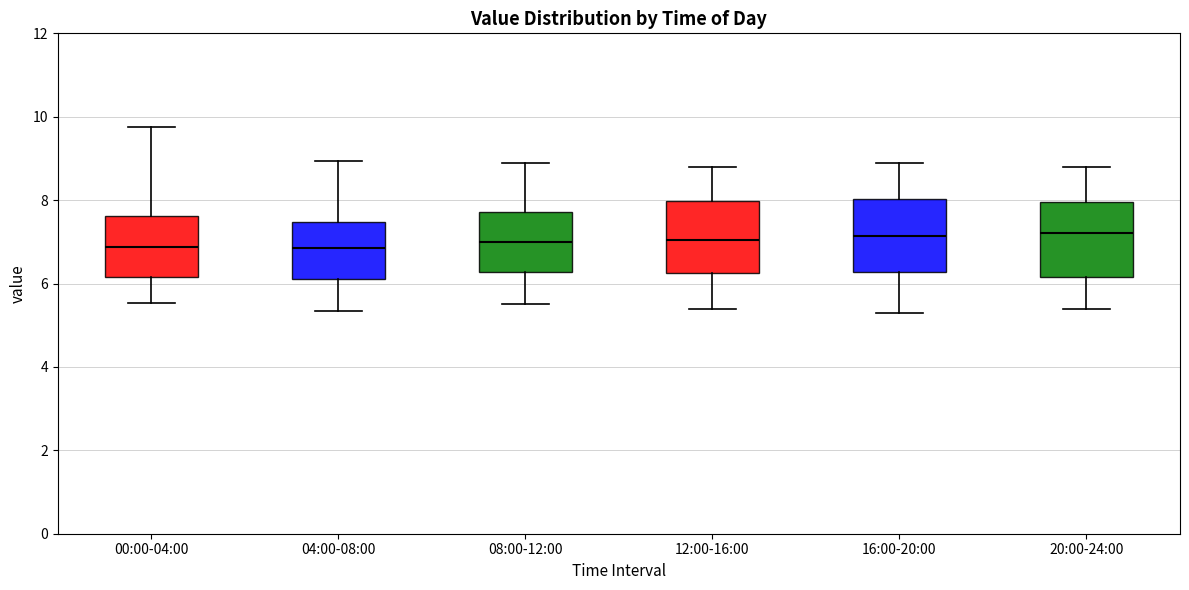

Reading left to right, transcribe this box plot: for each box, give where its median line is, the range the box spans, and where its two whiskers end, as read against the y-axis. The values are not printed on the chart, so give them approximately, as read against the axis.

00:00-04:00: median 6.8, box 6.2 to 7.6, whiskers 5.6 to 9.8
04:00-08:00: median 6.8, box 6.2 to 7.4, whiskers 5.4 to 9.0
08:00-12:00: median 7.0, box 6.2 to 7.8, whiskers 5.6 to 9.0
12:00-16:00: median 7.0, box 6.2 to 8.0, whiskers 5.4 to 8.8
16:00-20:00: median 7.2, box 6.2 to 8.0, whiskers 5.4 to 9.0
20:00-24:00: median 7.2, box 6.2 to 8.0, whiskers 5.4 to 8.8